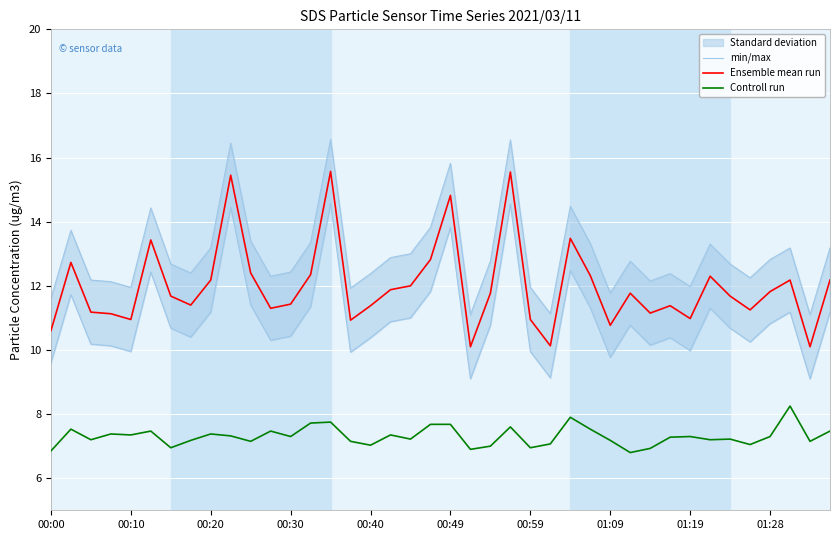

How many lines are shown in the chart?

3